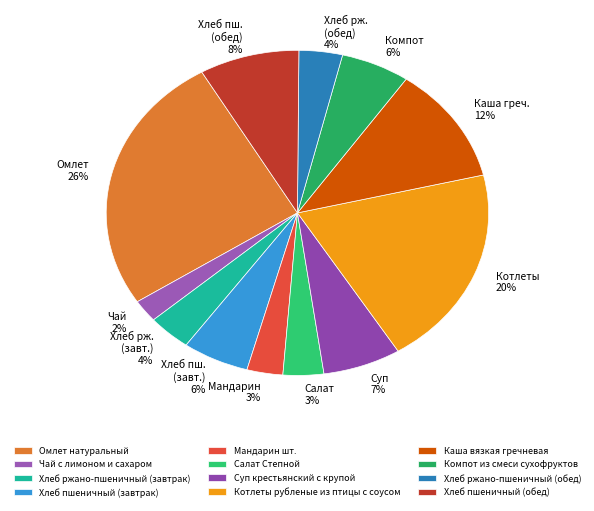

What percentage is NOT represented by Котлеты рубленые из птицы с соусом?

80.1%